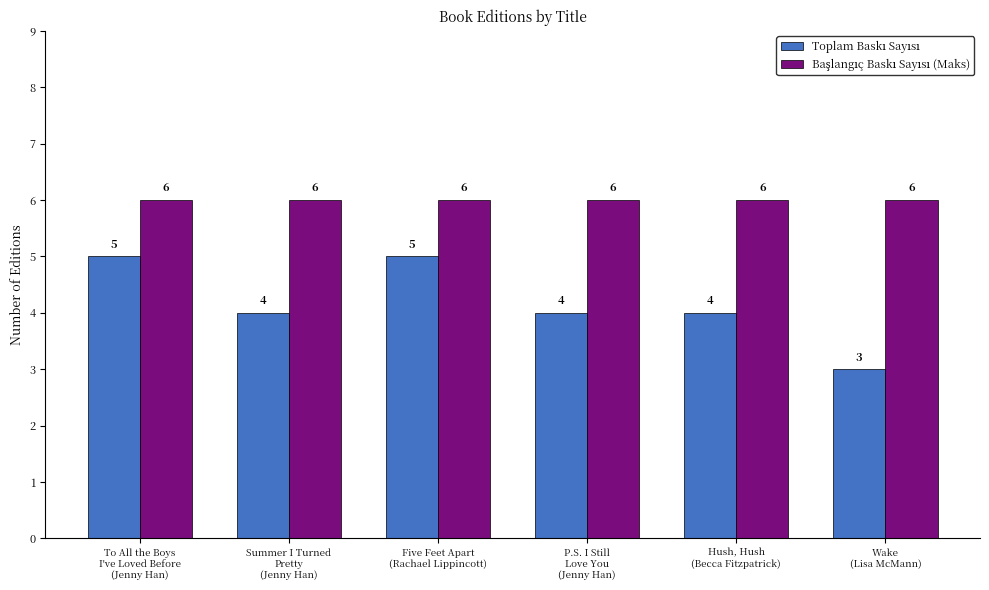

At how many categories does at least one series exceed 3?

6